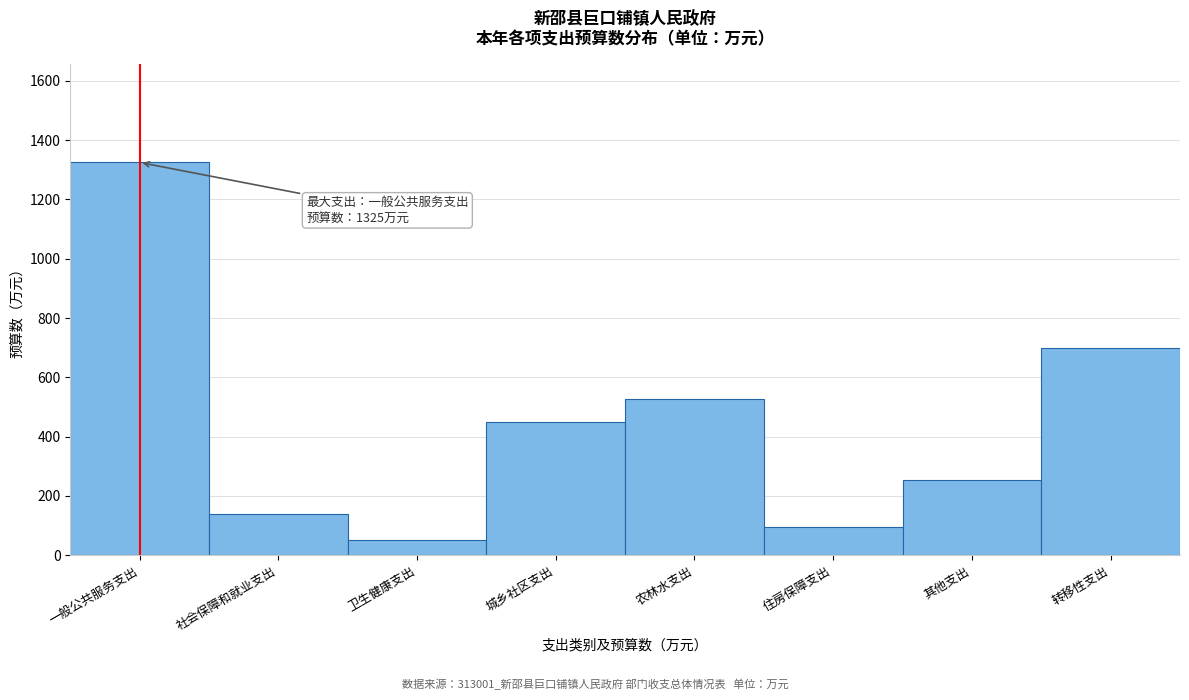

Reading left to right, transcribe all the data shown in this chart.

1325.0	139.8	51.2	451.0	526.0	96.0	253.0	700.0